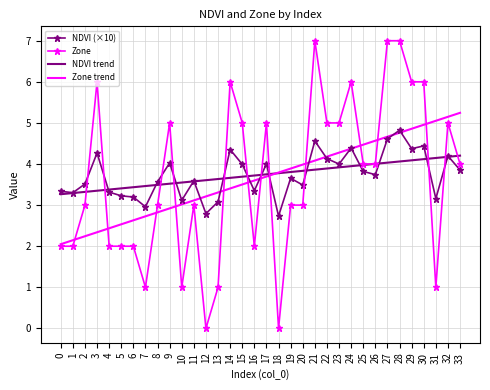

What is the maximum value shown in the chart?

7.0